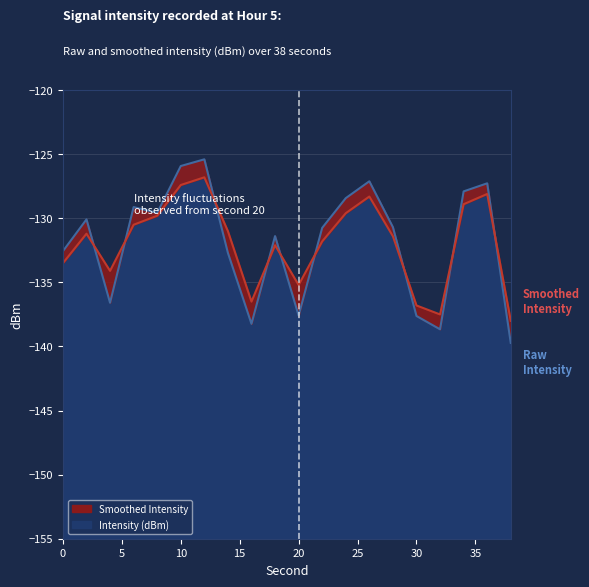

Where do Intensity (dBm) and Smoothed Intensity first cross each other?

2 and 4